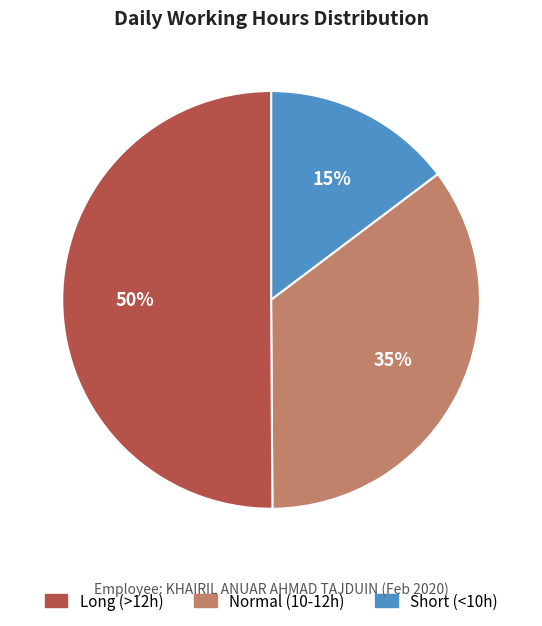

How many slices are in this pie chart?

3